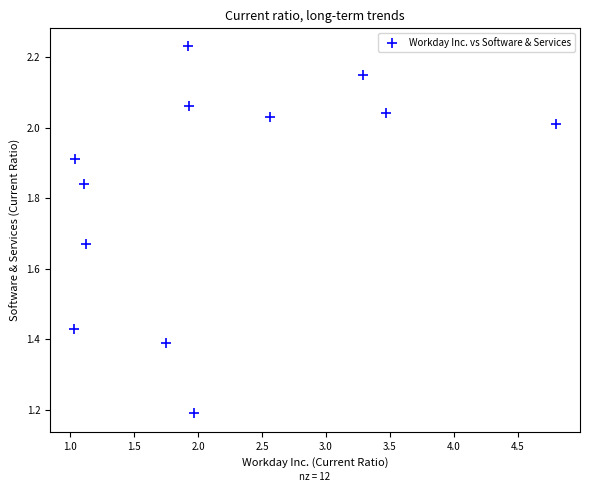

What Y value in the scatter plot is closest to 1?

1.2